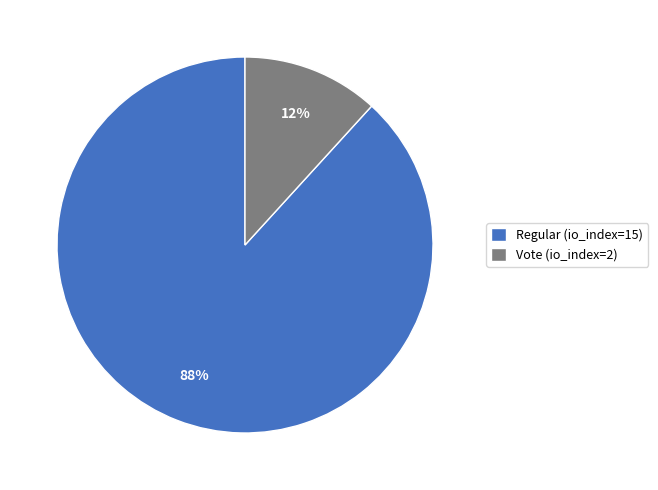

To the nearest percent, what percentage of the pie is Regular (io_index=15)?

88%